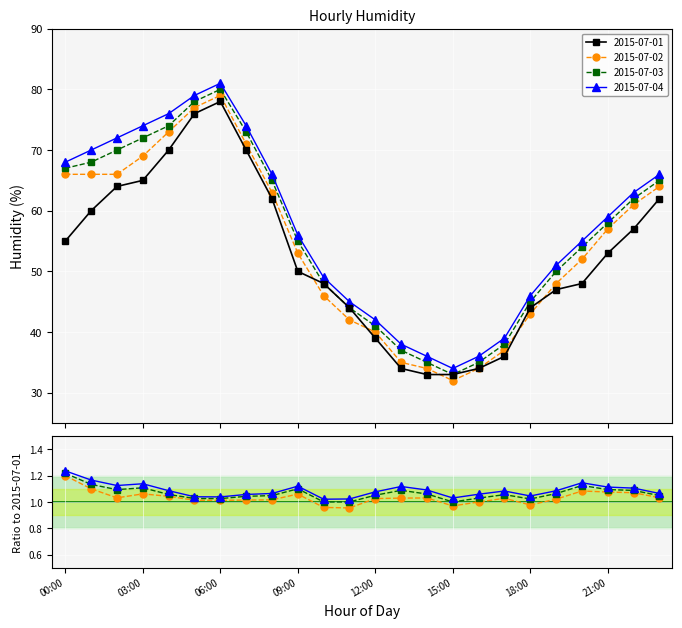

At which category does 2015-07-02 reach its first local valley?

15:00